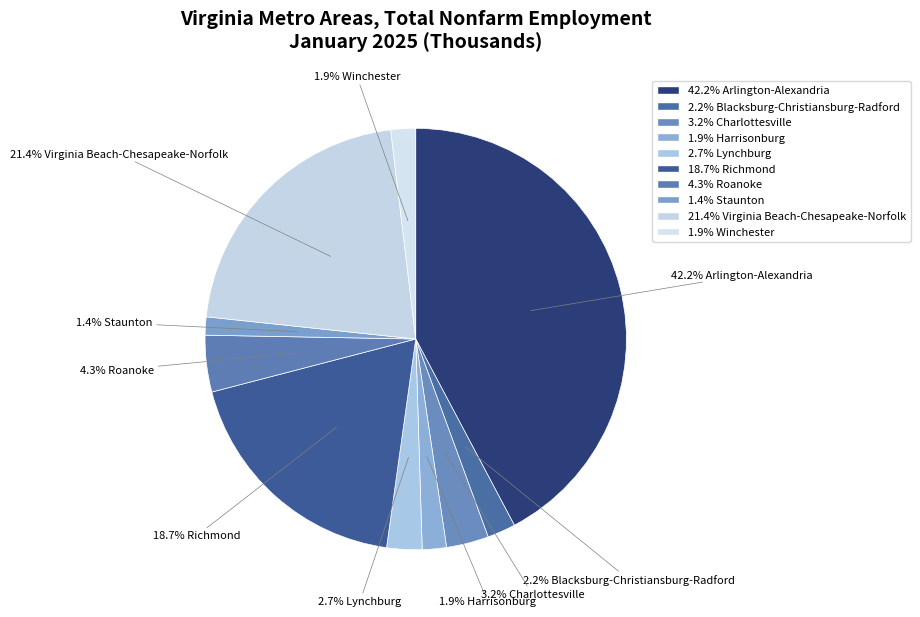

How many slices are in this pie chart?

10